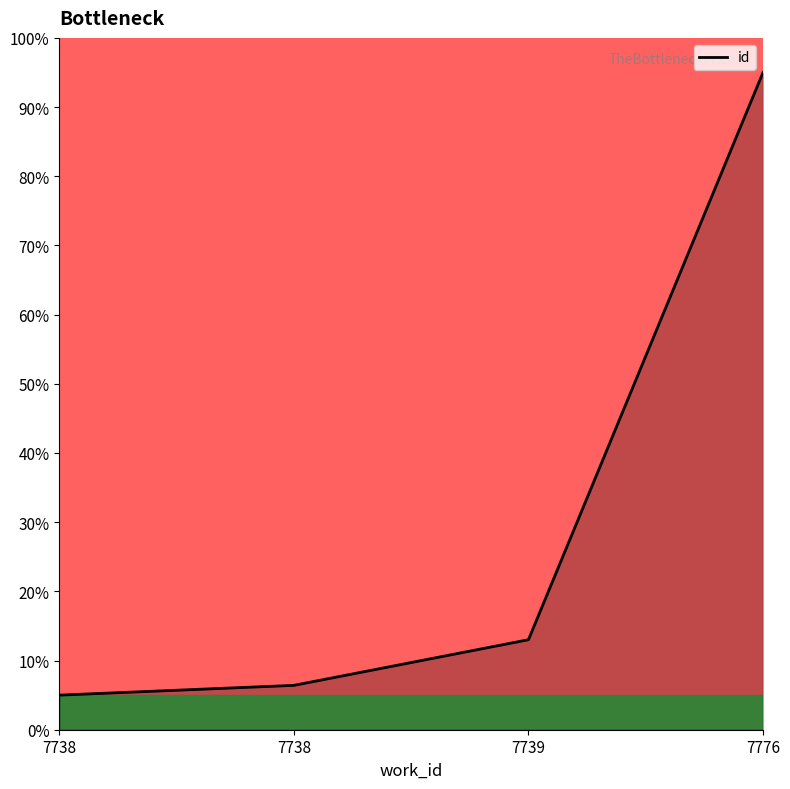

At which label does the data first exceed 13?

7739